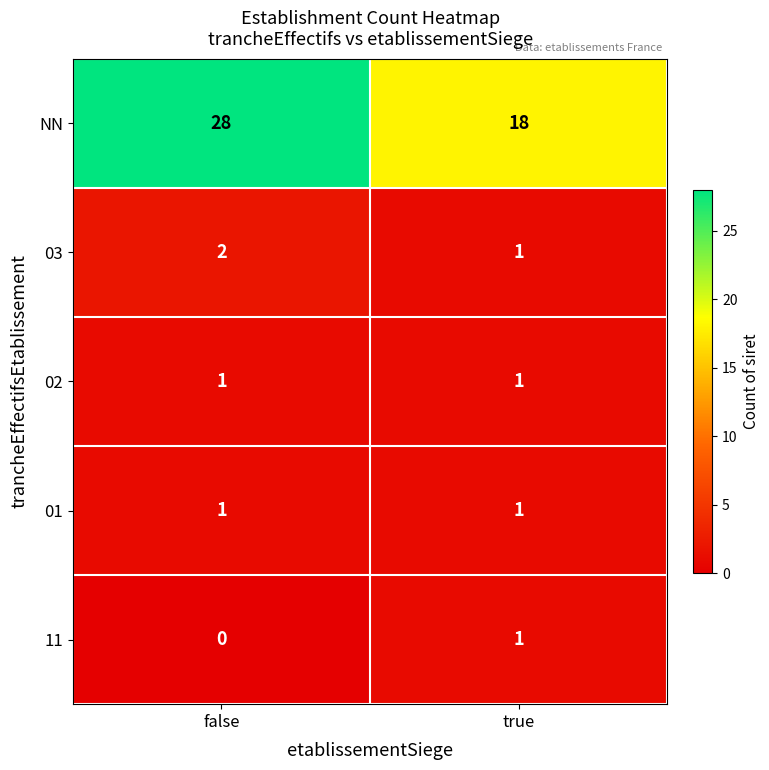

Which category has the lowest value in the NN series?

true